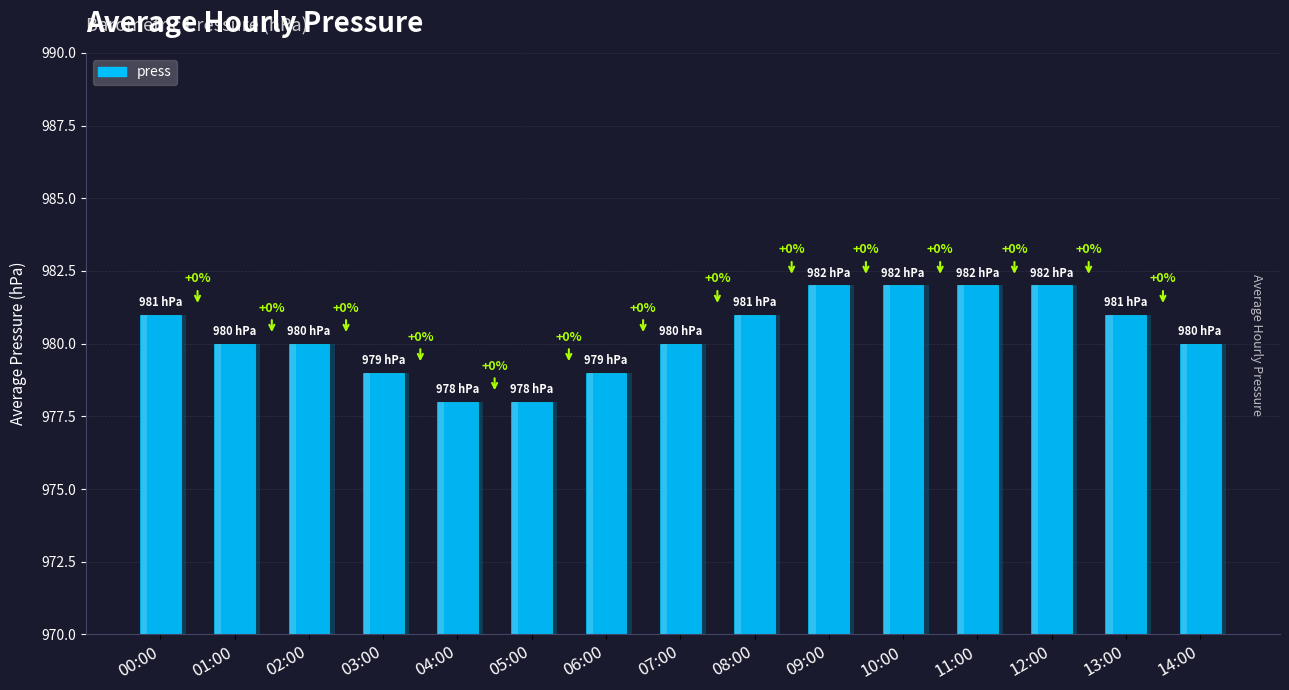

The value at 06:00 is 979. True or false?

True